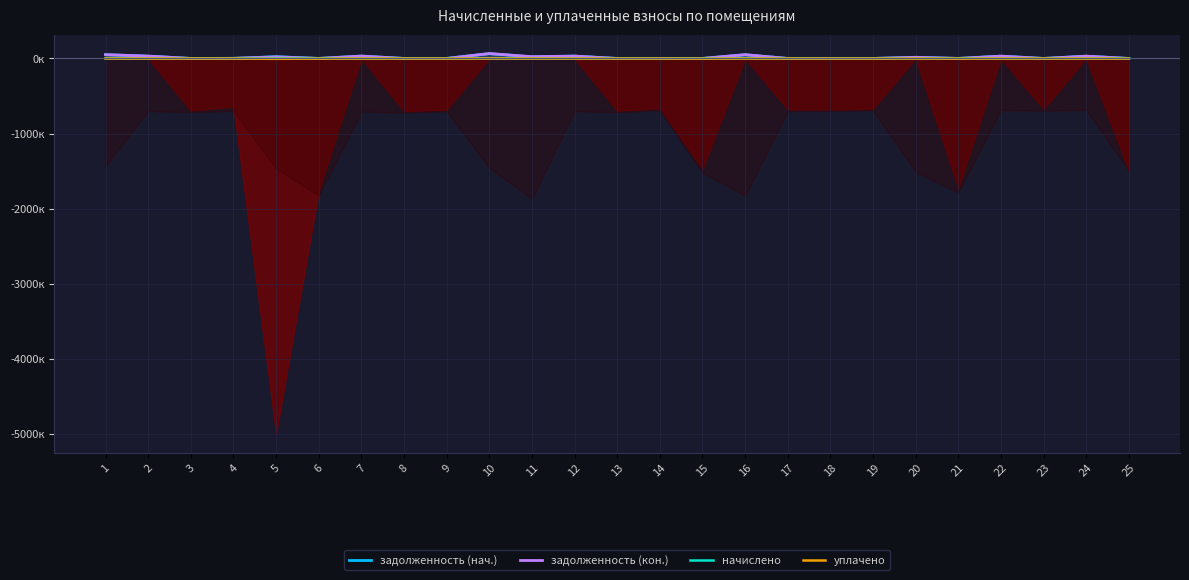

What are all the series names shown in the legend?

задолженность (нач.), задолженность (кон.), начислено, уплачено